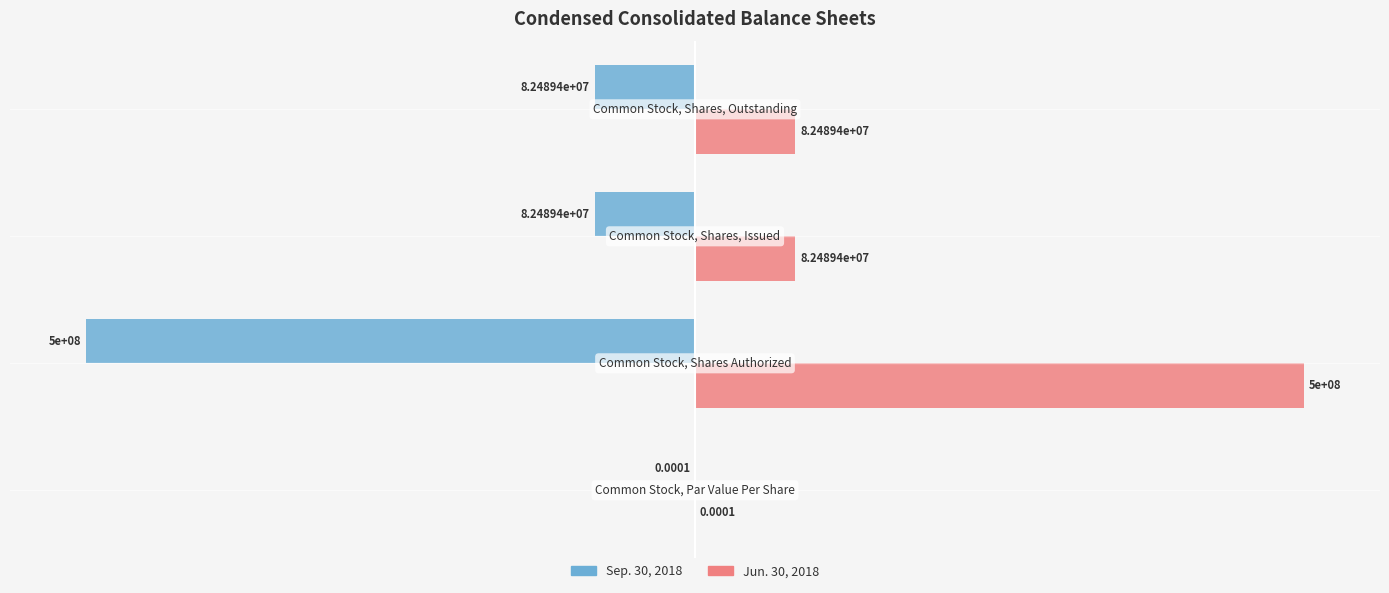

Rank the series by their maximum value, from lowest to highest.

Sep. 30, 2018, Jun. 30, 2018